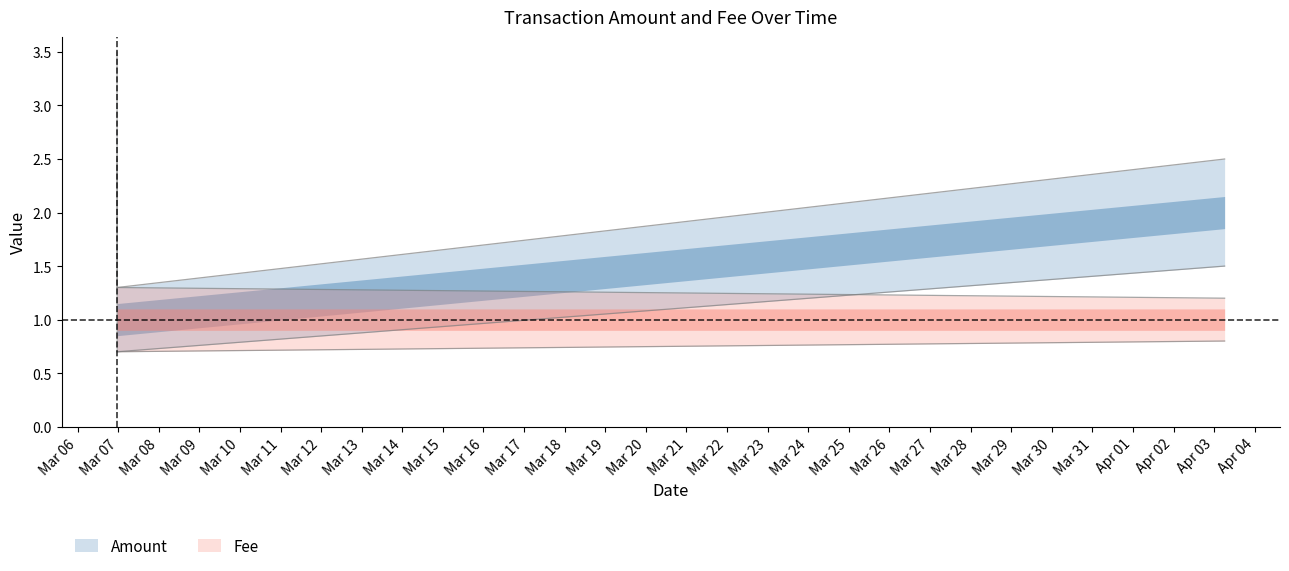

Is the value of Fee at 2017-03-06 23:20:40 greater than the value of Amount at 2017-03-06 23:25:22?

No